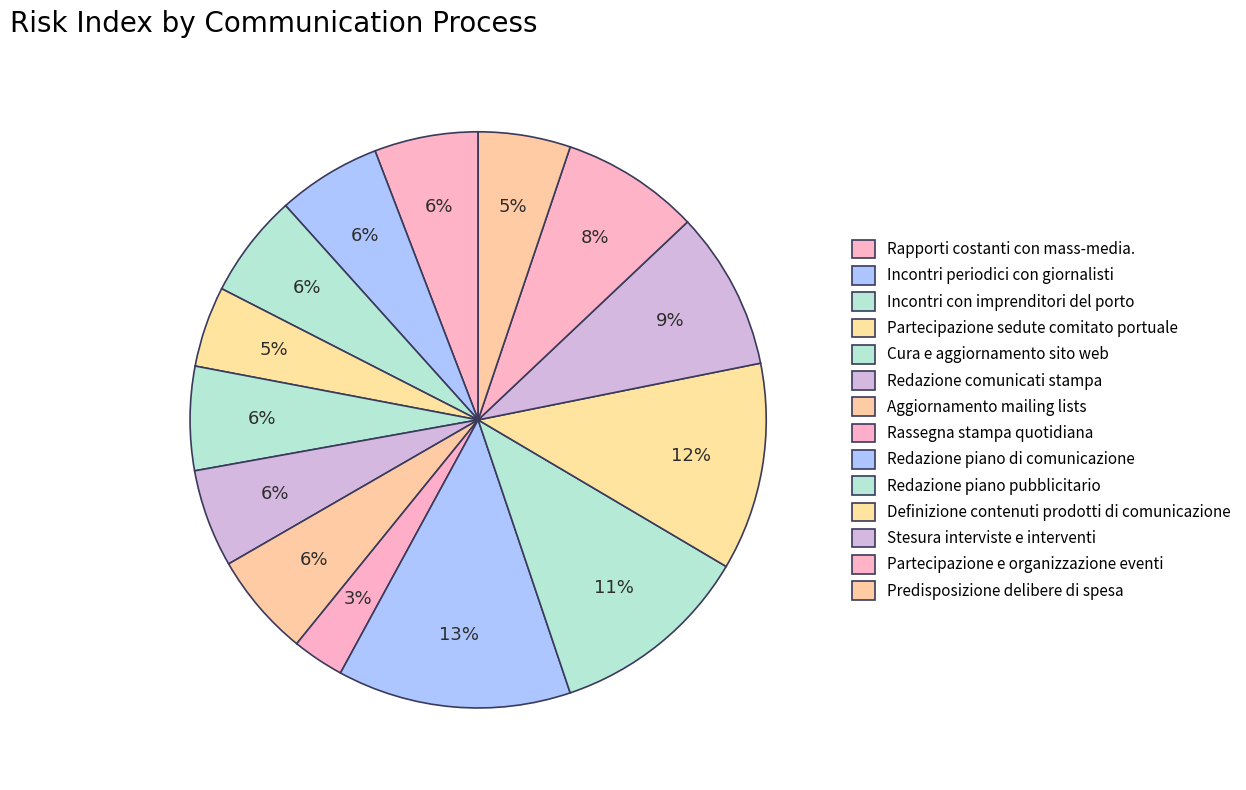

Count the number of slices in the pie.

14